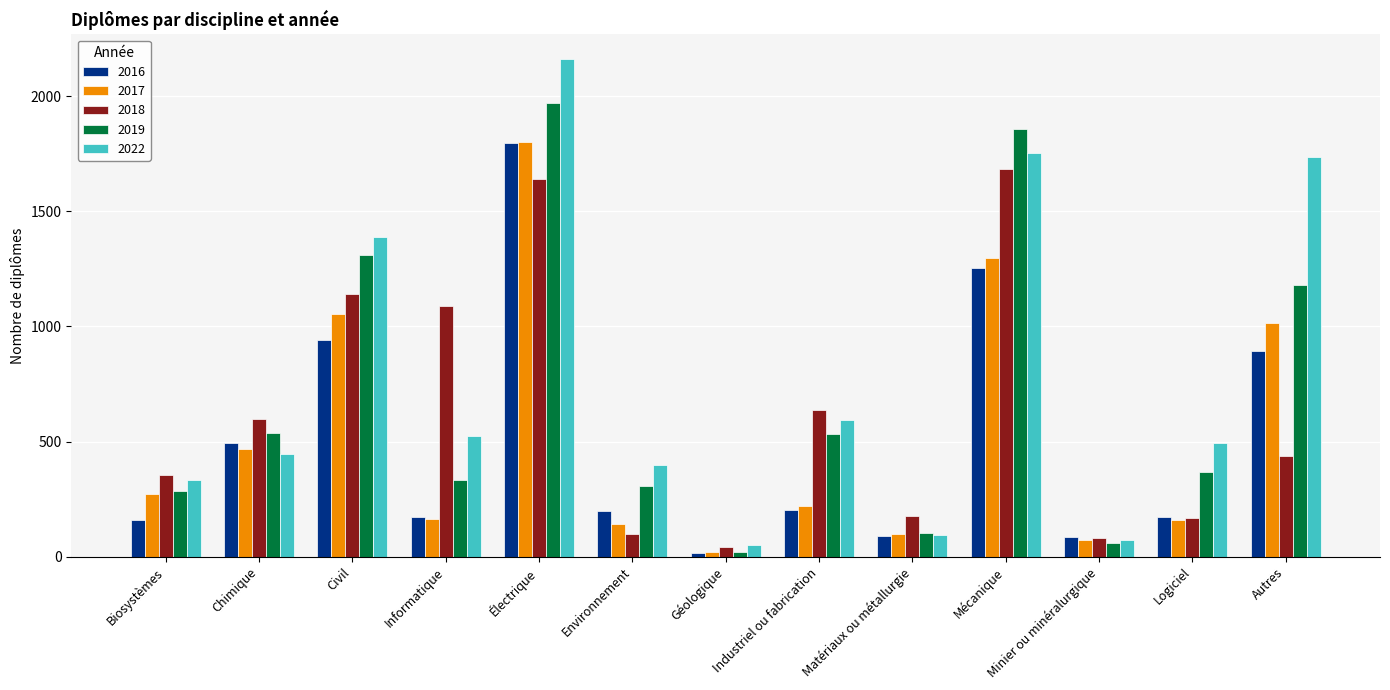

What is the total value across all series at Matériaux ou métallurgie?

560